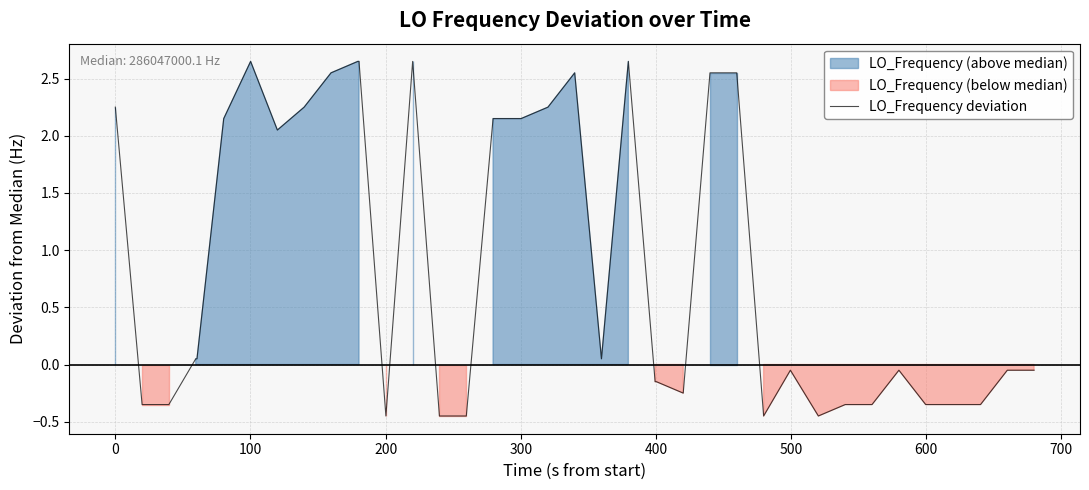

What is the difference between the maximum and minimum values?

3.1